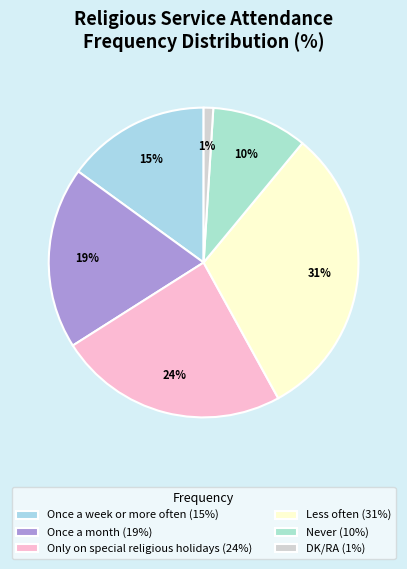

Approximately how many times larger is the value at Less often compared to Once a month?

1.6